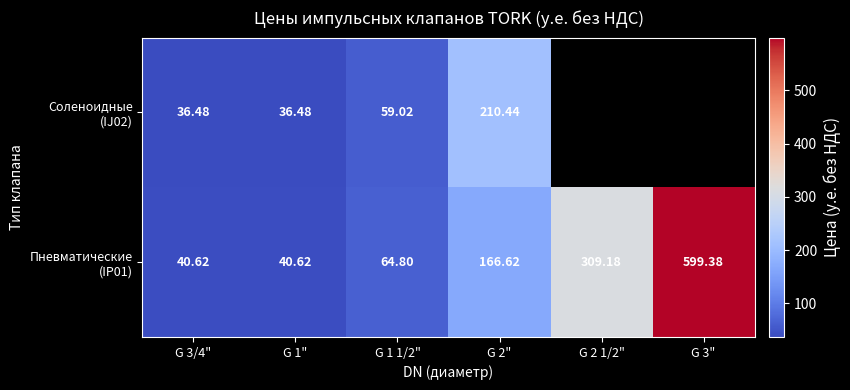

What is the maximum value for Соленоидные (IJ02)?

210.4